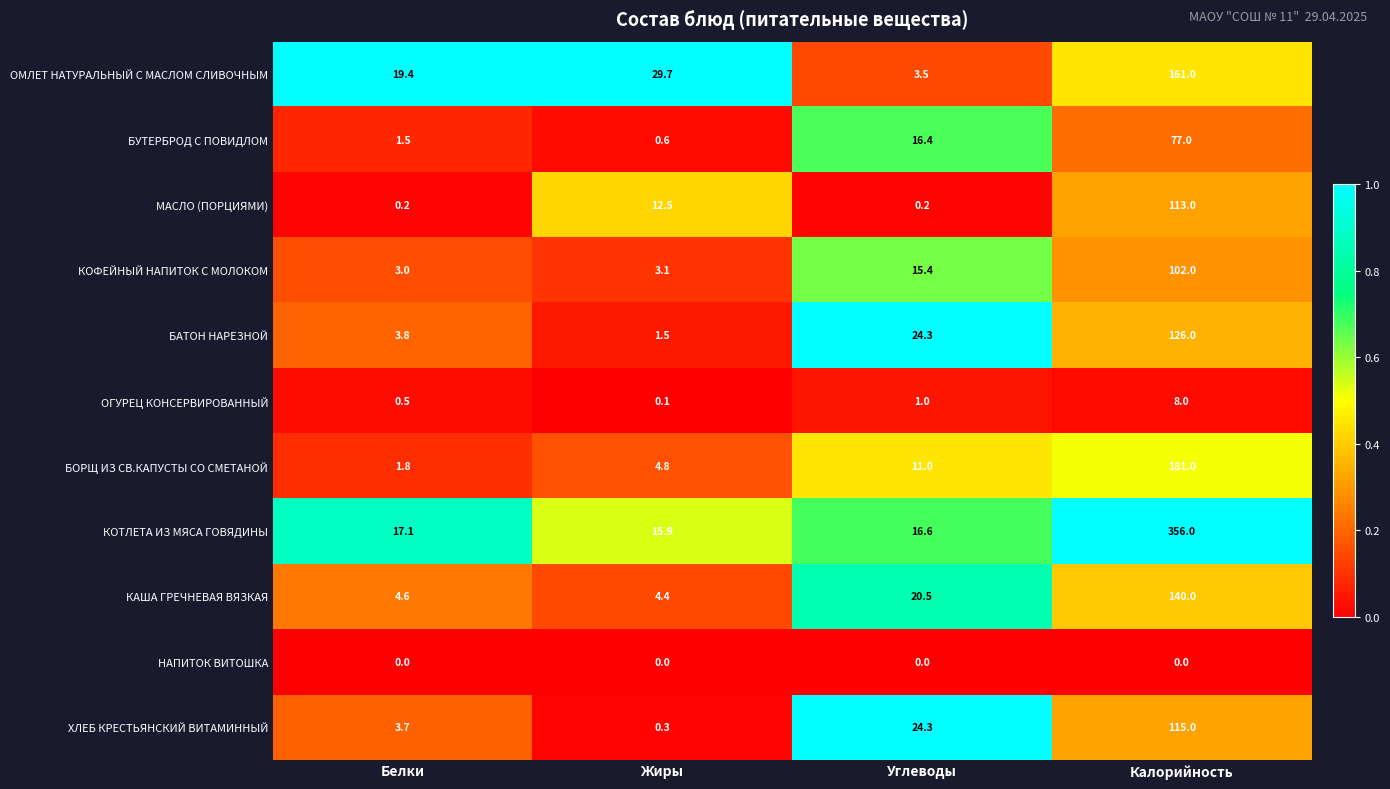

Where is БОРЩ ИЗ СВ.КАПУСТЫ СО СМЕТАНОЙ nearest to the value 91?

Углеводы